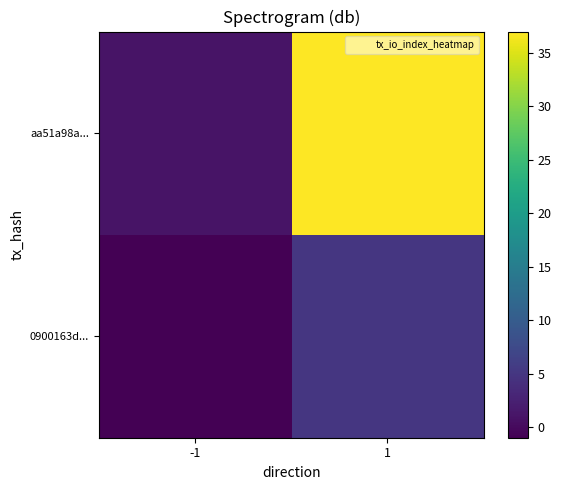

What is the maximum value shown in the chart?

37